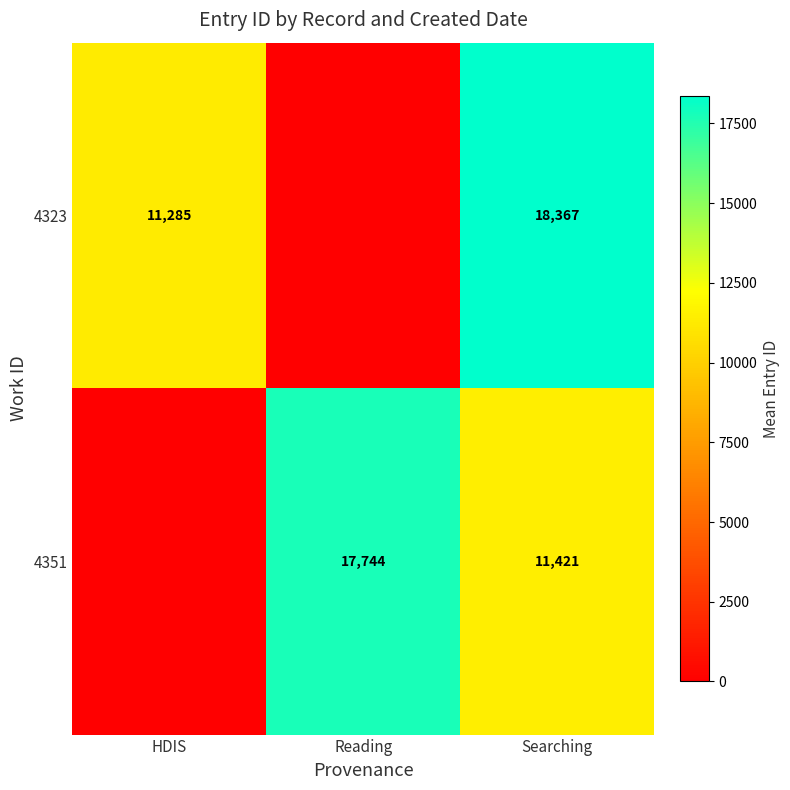

At Searching, list the series in order from smallest to largest.

4351, 4323